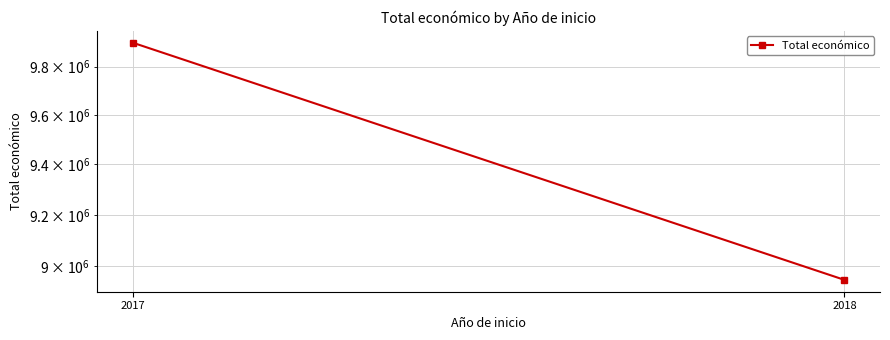

How many values are between 8948115 and 9900193?

2